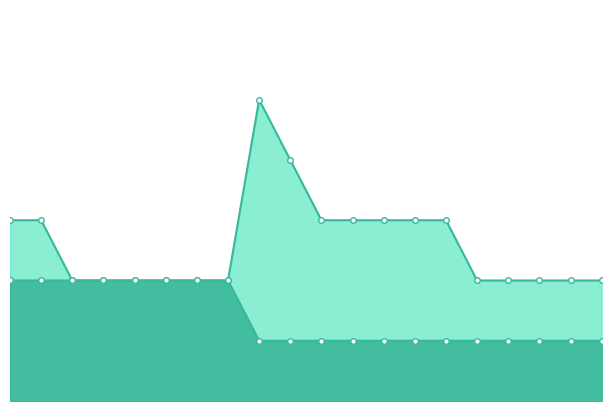

What is the sum of all Closely Related Tasks line values?

28